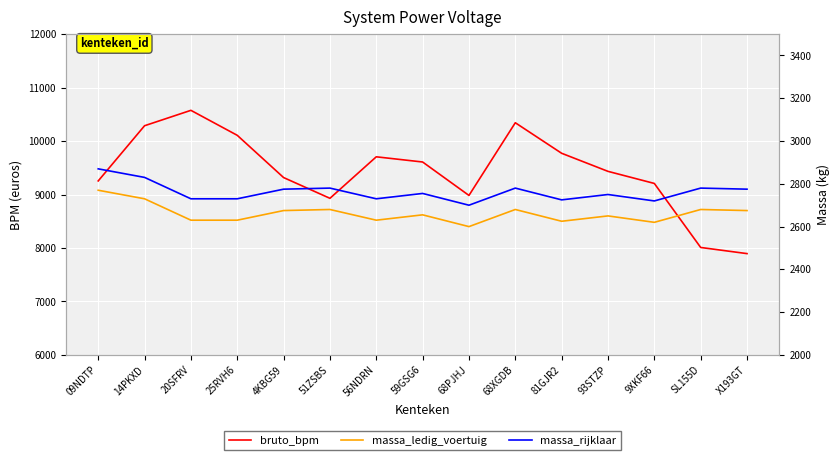

At which label is massa_rijklaar closest to 2785?

51ZSBS